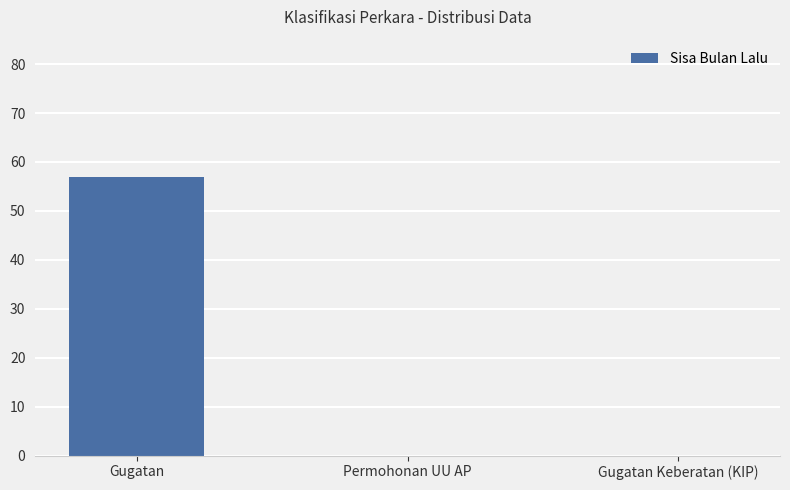

What is the sum of all values?

57